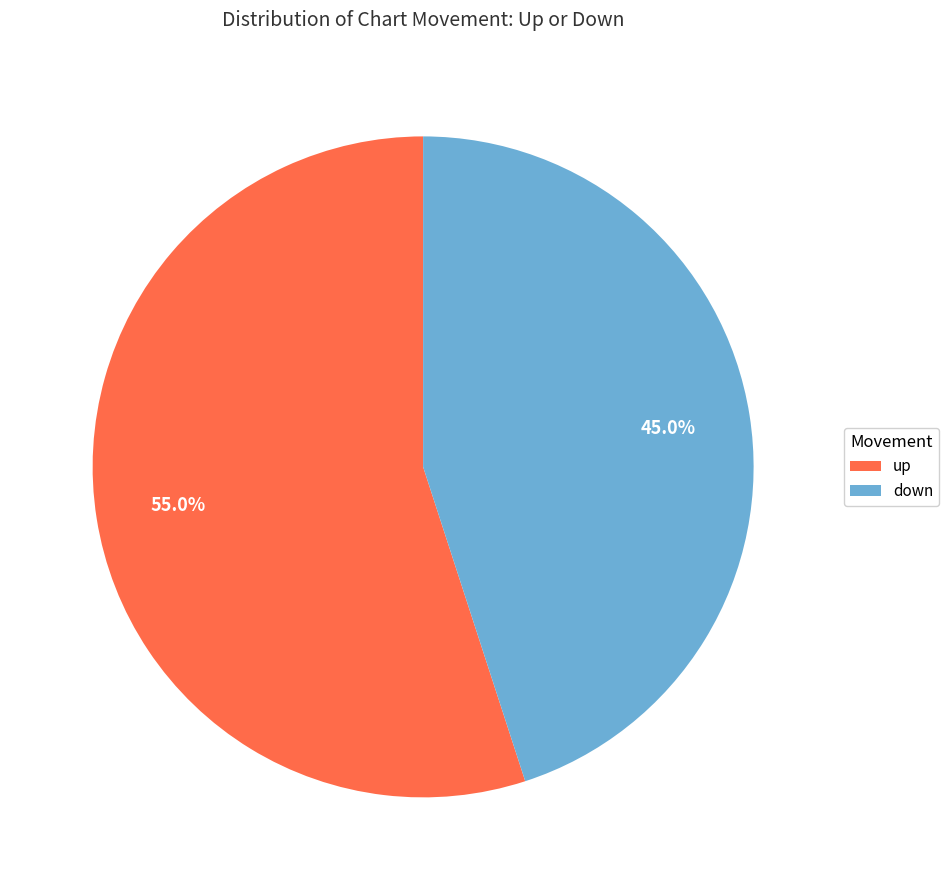

To the nearest percent, what portion does down represent?

45%